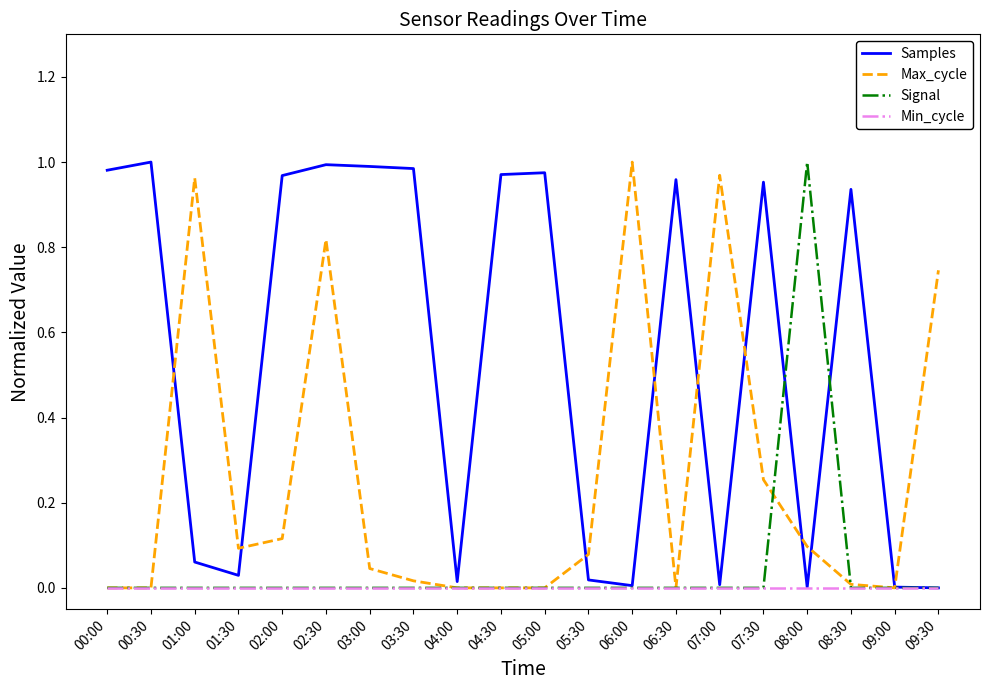

What is the sum of all Max_cycle values?

5.2